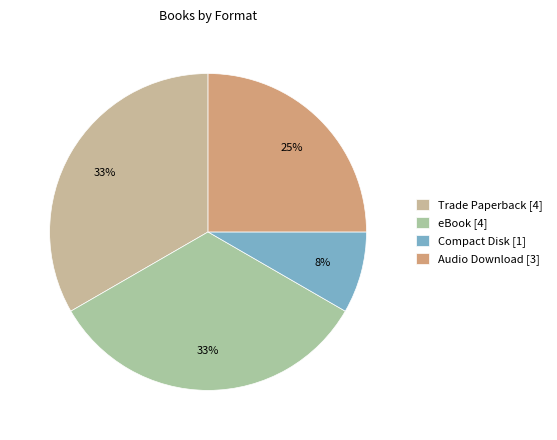

Count the number of slices in the pie.

4